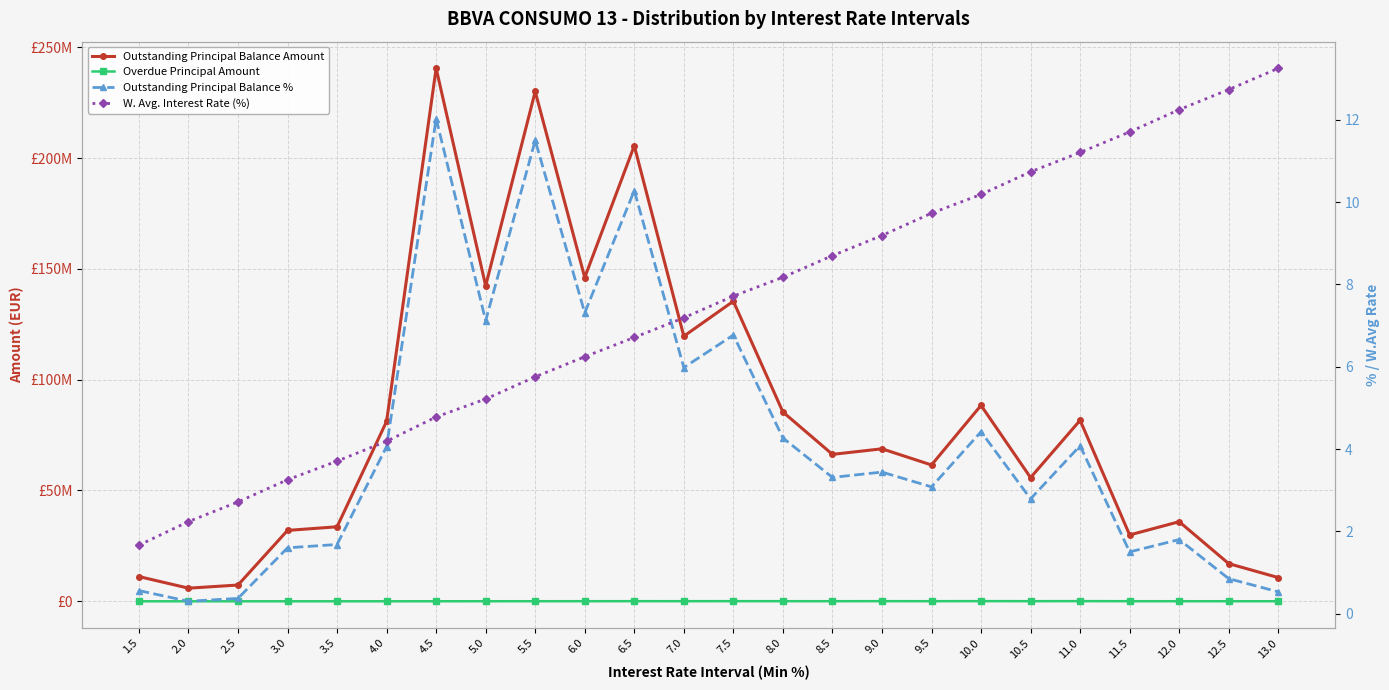

Which category has the highest value across all series?

4.5